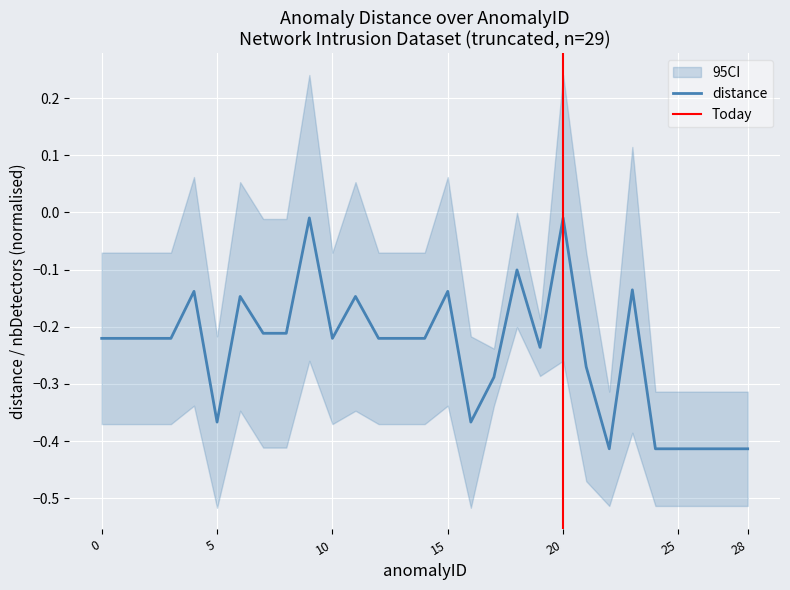

Reading right to left, transcribe all the data shown in this chart.

28=-0.4	27=-0.4	26=-0.4	25=-0.4	24=-0.4	23=-0.1	22=-0.4	21=-0.3	20=-0.0	19=-0.2	18=-0.1	17=-0.3	16=-0.4	15=-0.1	14=-0.2	13=-0.2	12=-0.2	11=-0.1	10=-0.2	9=-0.0	8=-0.2	7=-0.2	6=-0.1	5=-0.4	4=-0.1	3=-0.2	2=-0.2	1=-0.2	0=-0.2